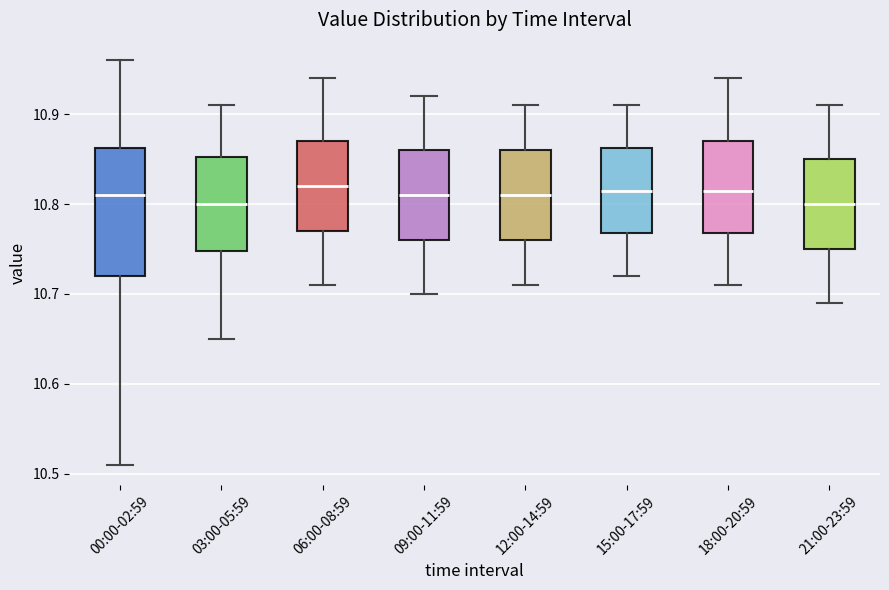

Where is the lower edge of the box for 06:00-08:59 on the y-axis? The values are not printed on the chart, so give them approximately, as read against the axis.

10.77